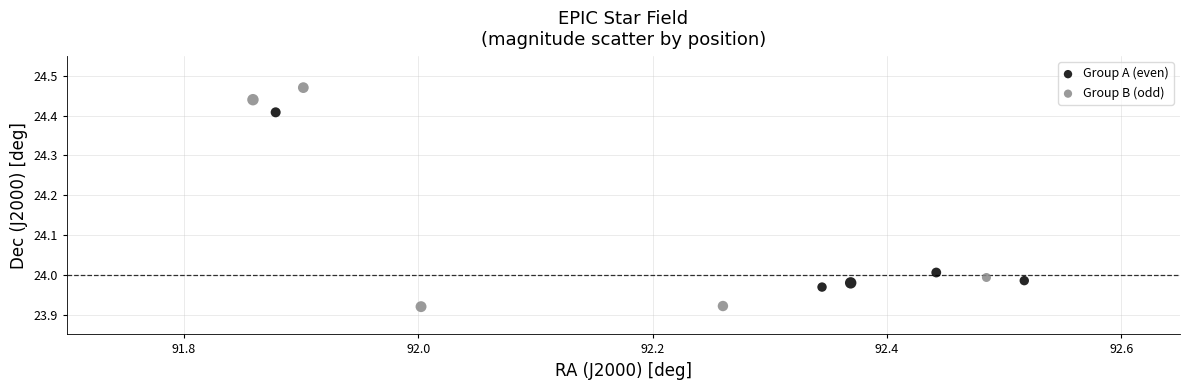

Which series has the widest spread of Y values?

Group B (odd)